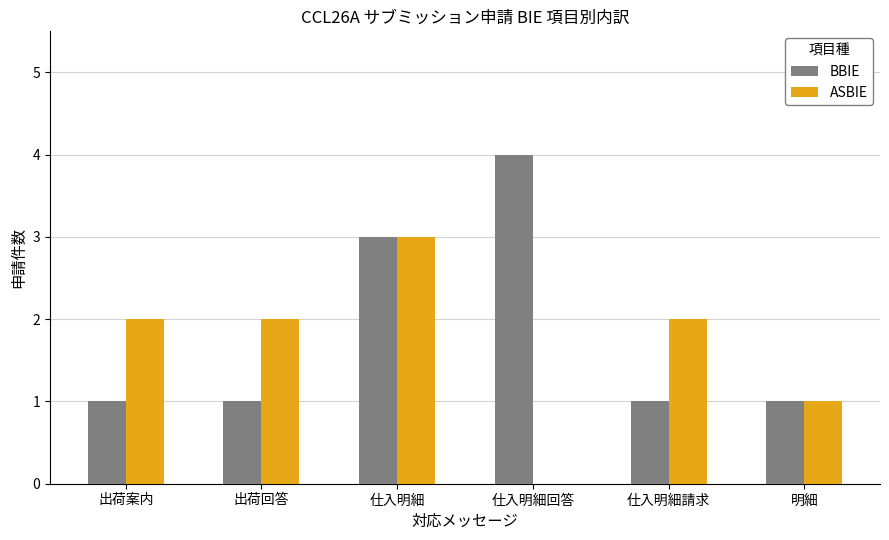

What is the sum of all BBIE values?

11